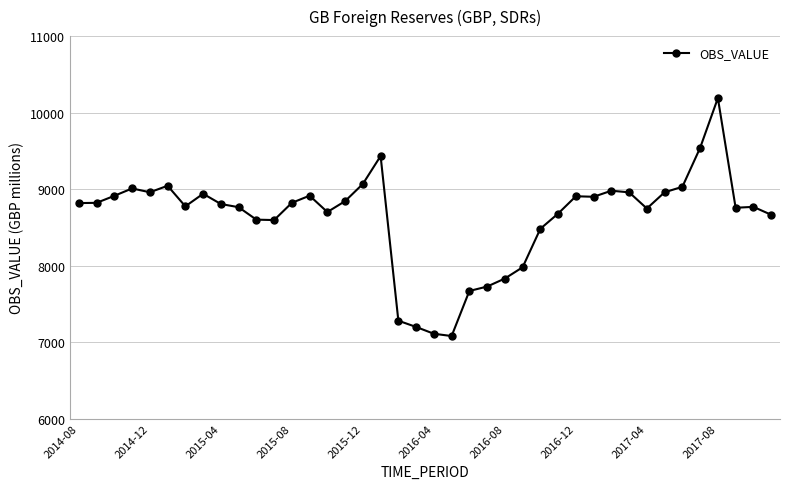

True or false: there are more than 1 points higher than both neighbors.

True